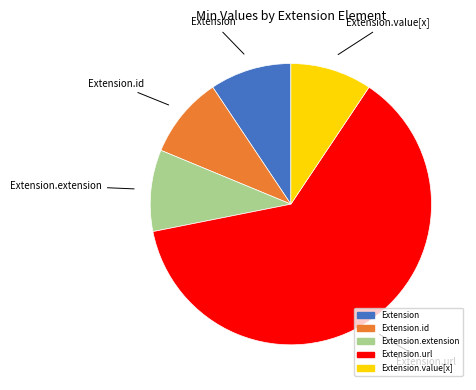

Does any single category account for the majority?

Yes